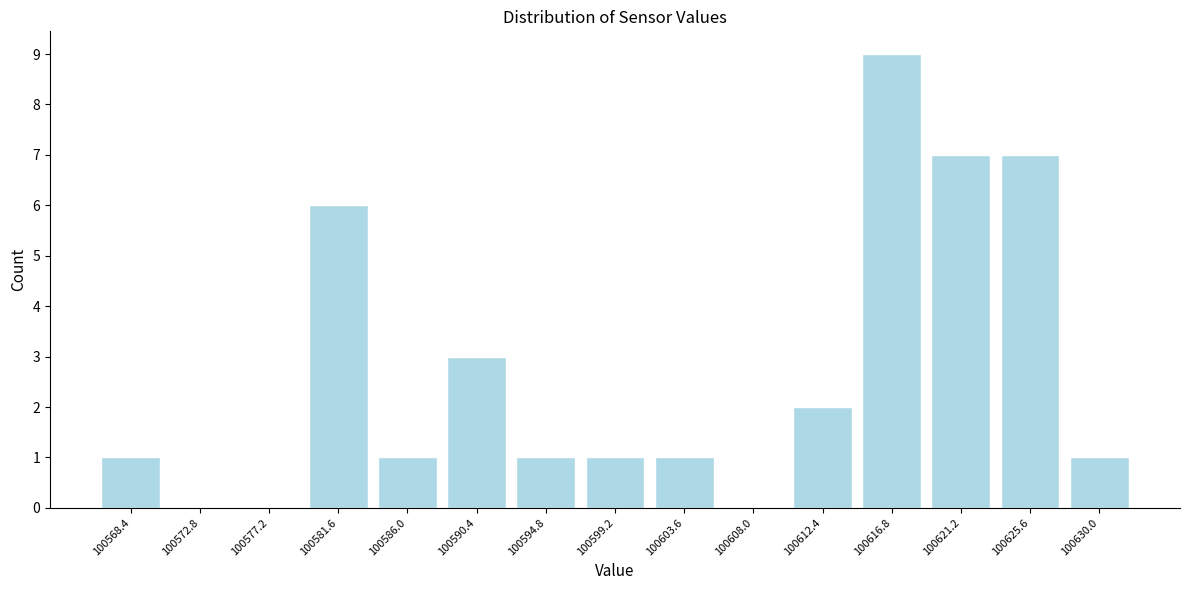

How tall is the bar that spans 100597.0 to 100601.5 on the x-axis? Neither the bar edges nor the heights are printed on the chart, so give them approximately, as read against the axes.

1